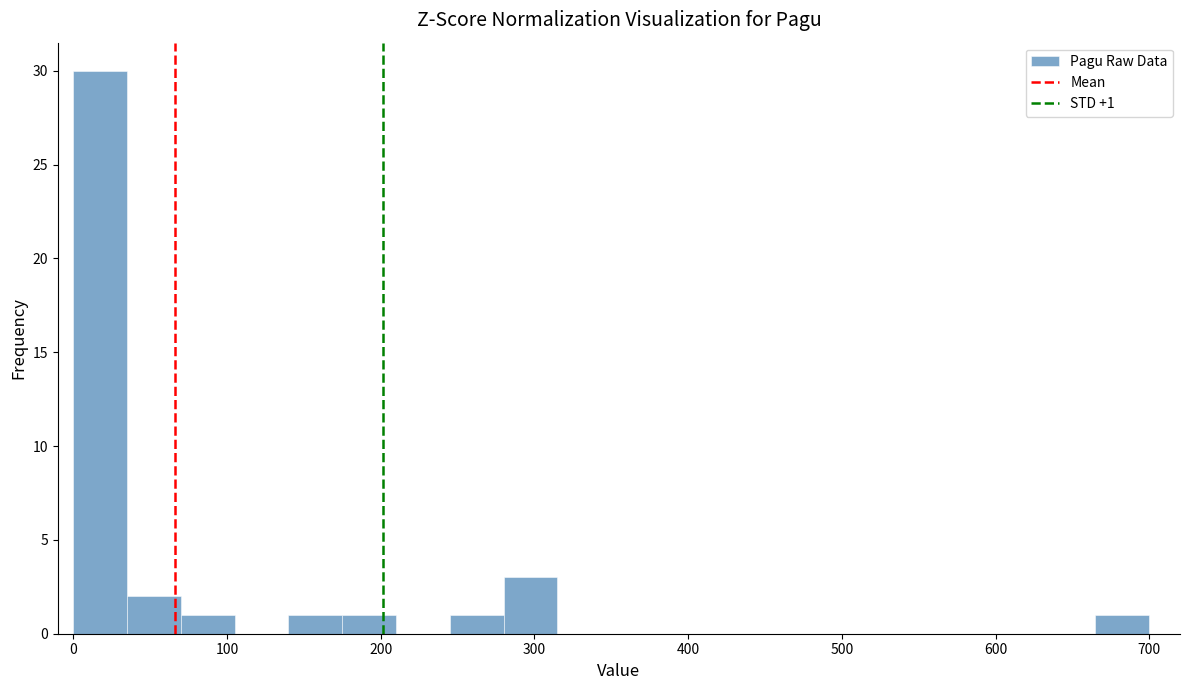

Read against the x-axis, roughly where is the centre of the tallest bar?

20